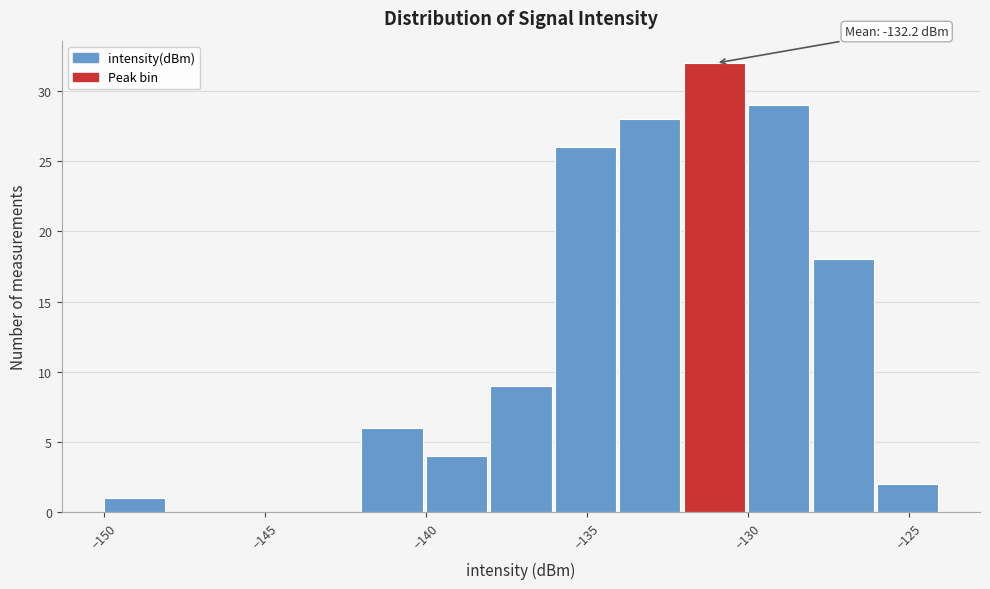

Which range on the x-axis has the tallest bar?

-132 to -130